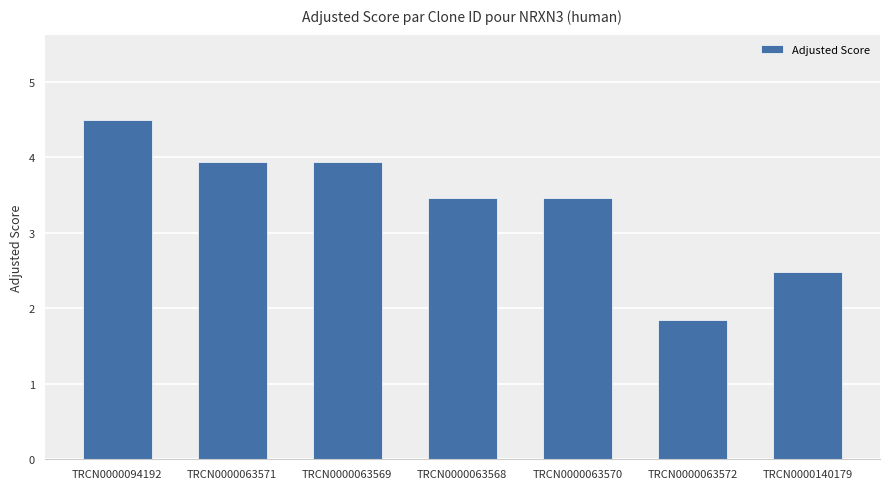

What is the difference between the maximum and minimum values?

2.7